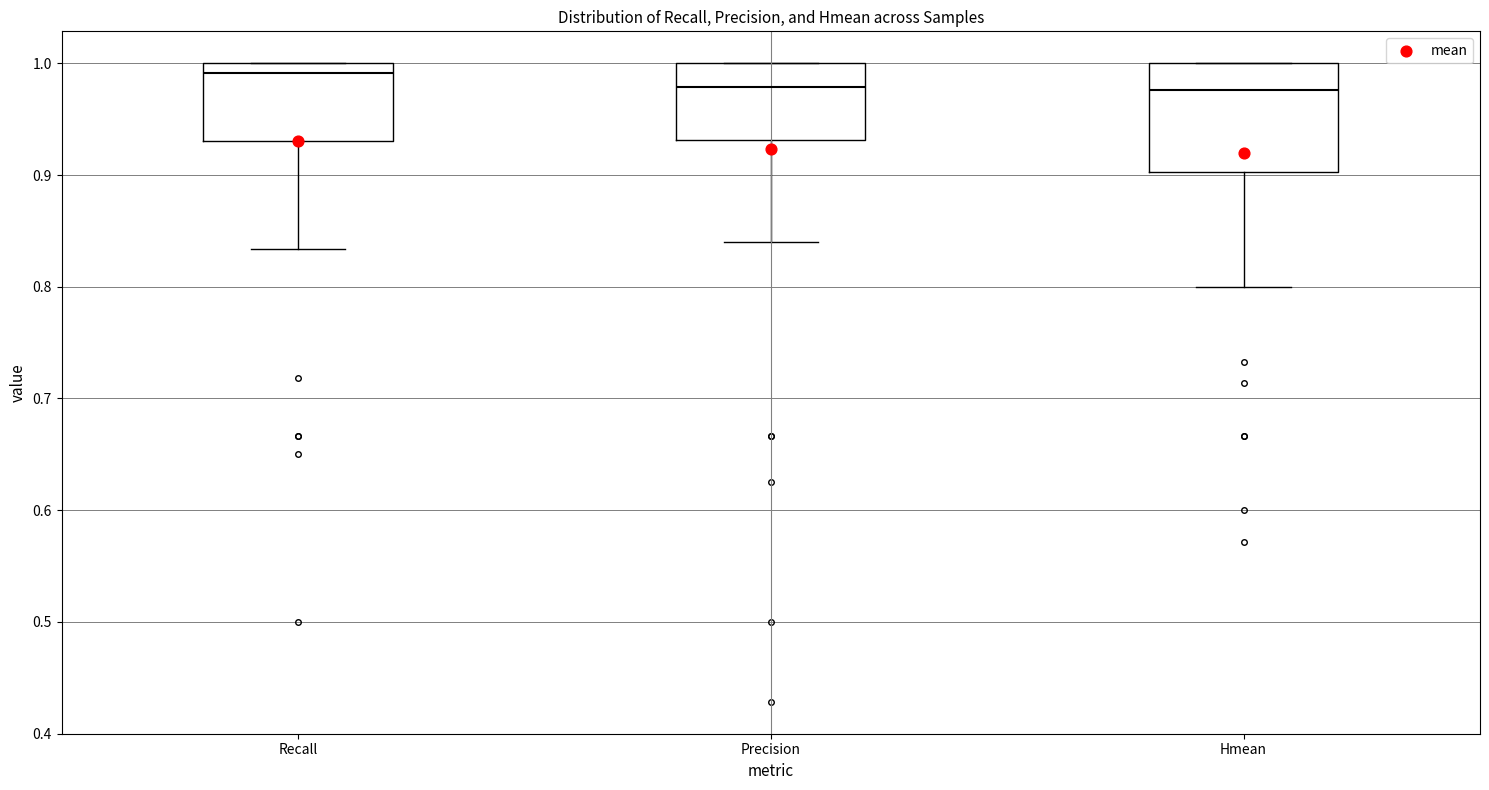

Reading left to right, read every box against the y-axis: the position of its median line, the range the box covers, and the ends of its whiskers. The values are not printed on the chart, so give them approximately, as read against the axis.

Recall: median 0.99, box 0.93 to 1.00, whiskers 0.83 to 1.00
Precision: median 0.98, box 0.93 to 1.00, whiskers 0.84 to 1.00
Hmean: median 0.98, box 0.90 to 1.00, whiskers 0.80 to 1.00